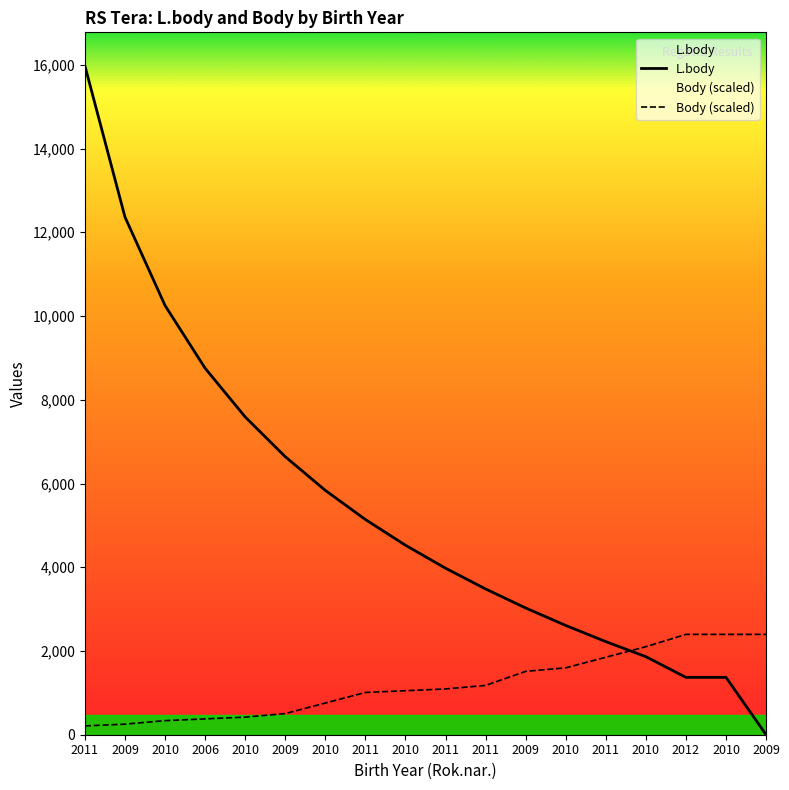

At which label does L.body first exceed 4526?

2011